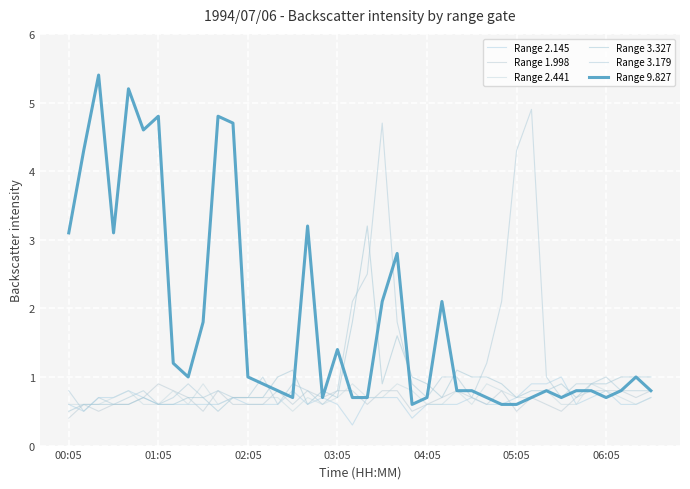

Is this an area chart (filled region under the line)?

No